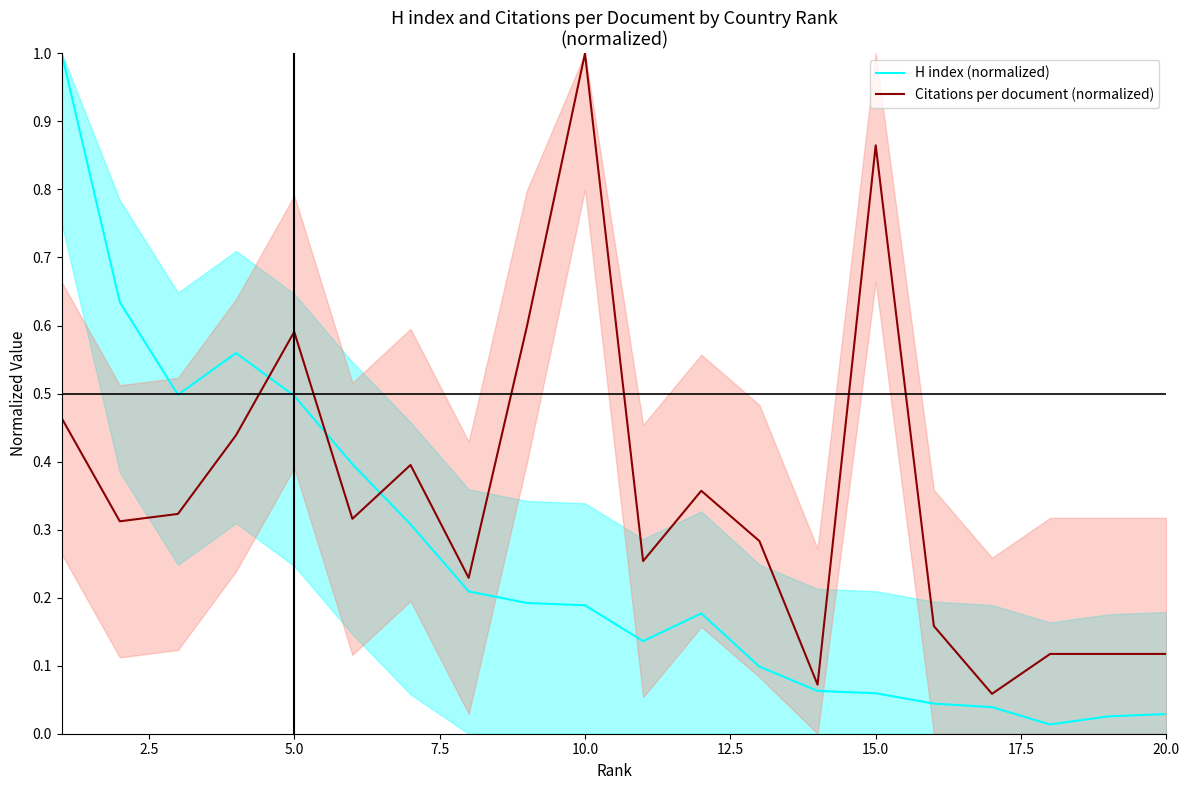

How many lines are shown in the chart?

2